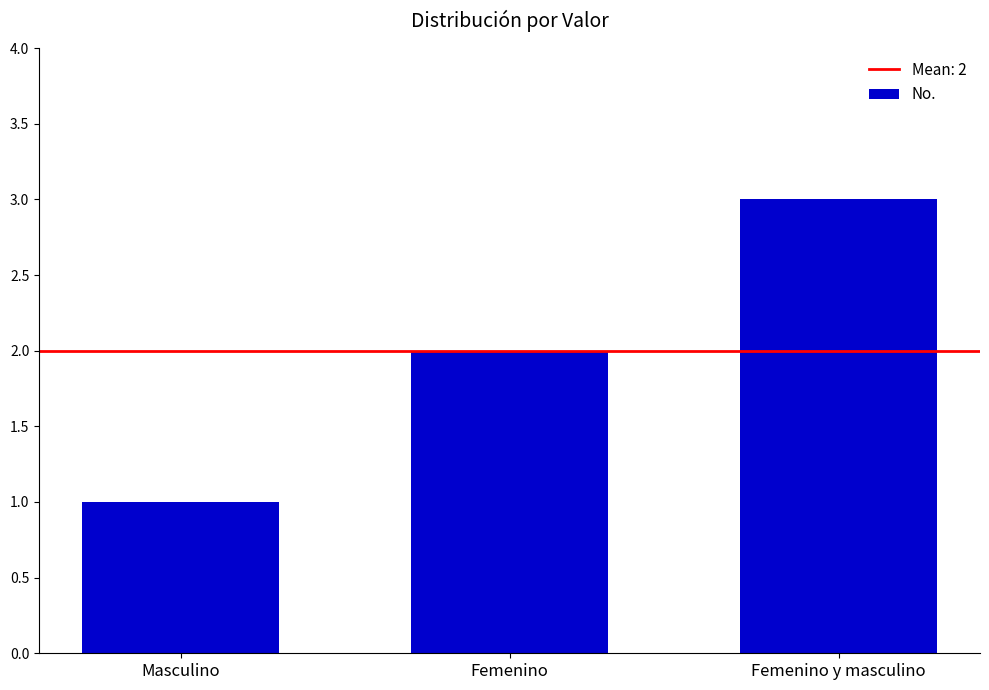

What is the sum of the values at Femenino y masculino and Masculino?

4